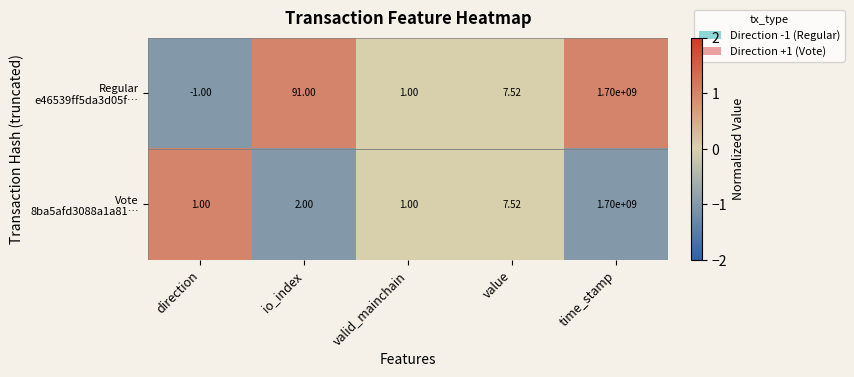

Which label corresponds to the largest value in the chart?

time_stamp